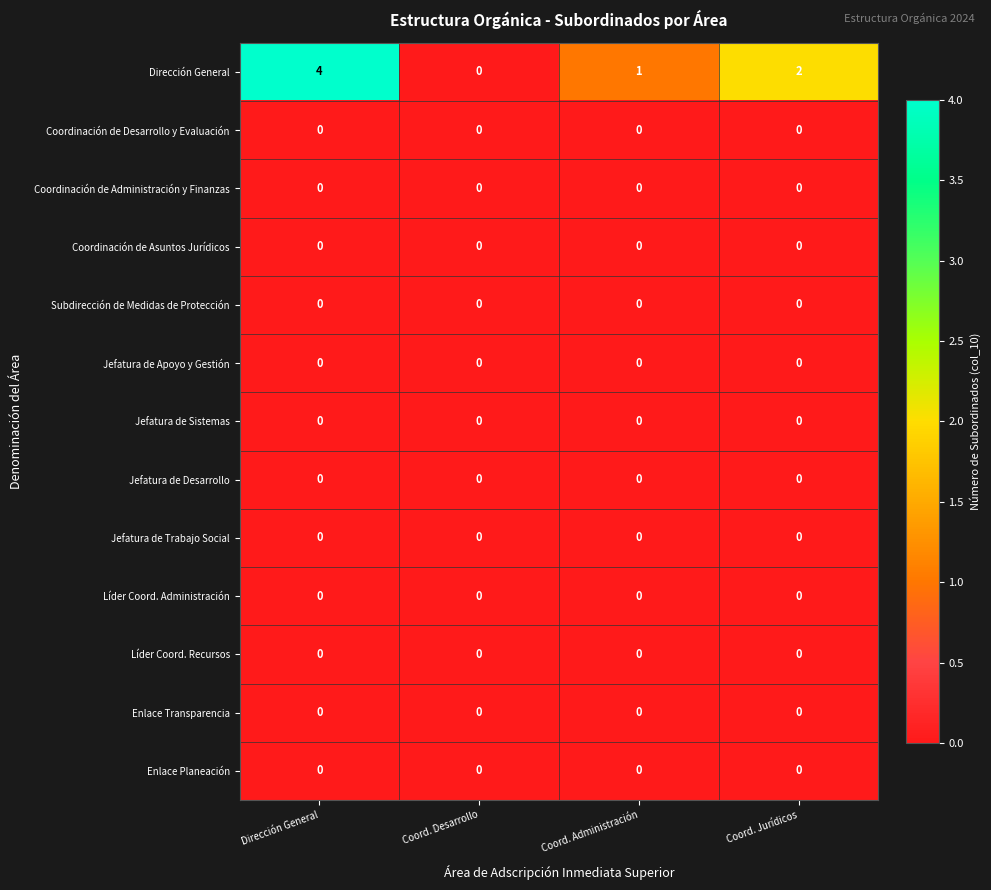

Which series has the largest range (max minus min)?

Dirección General